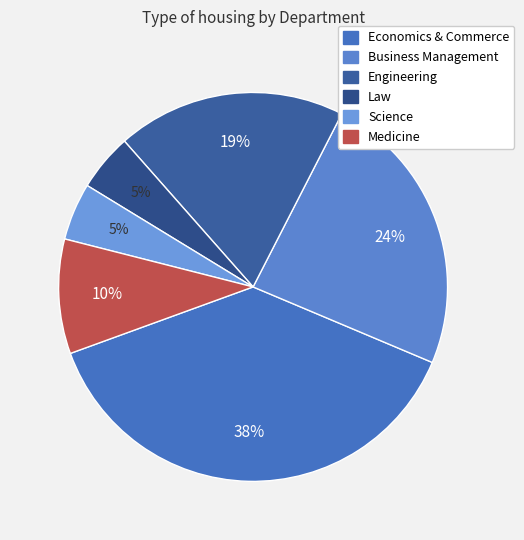

Count the number of slices in the pie.

6